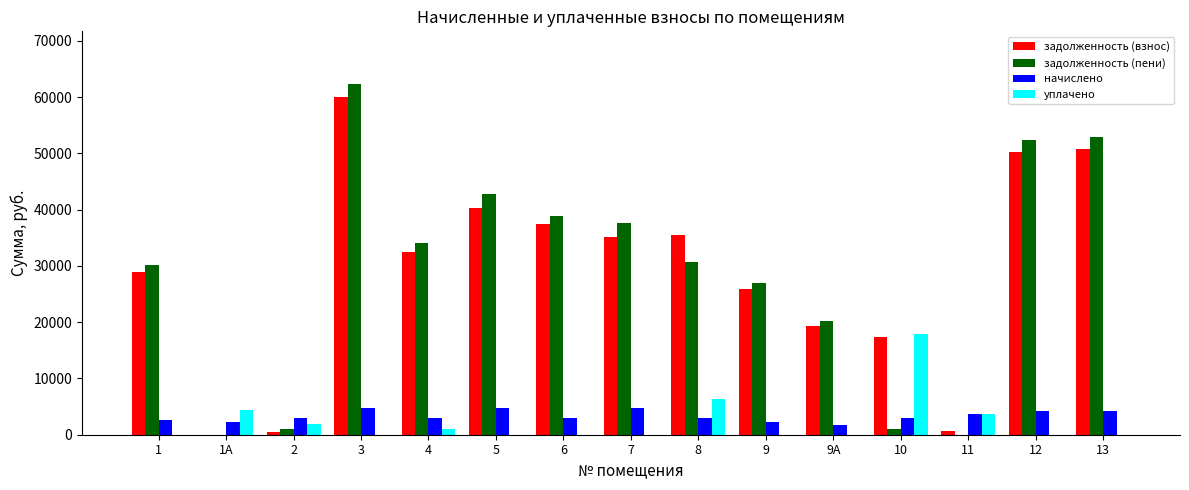

What is the maximum value for уплачено?

17931.7